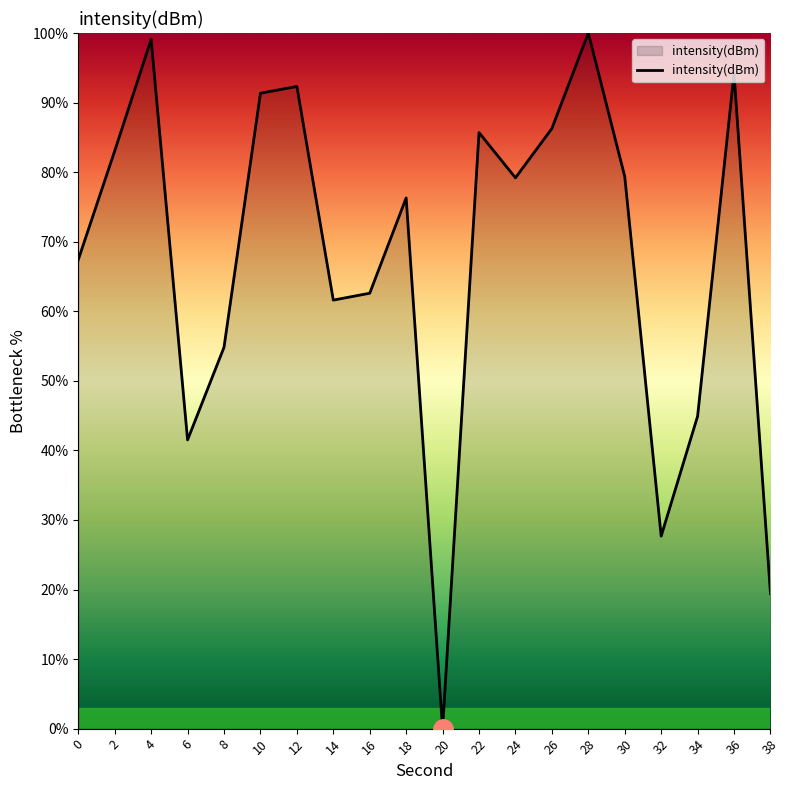

What is the difference between the values at 14 and 6?

20.1